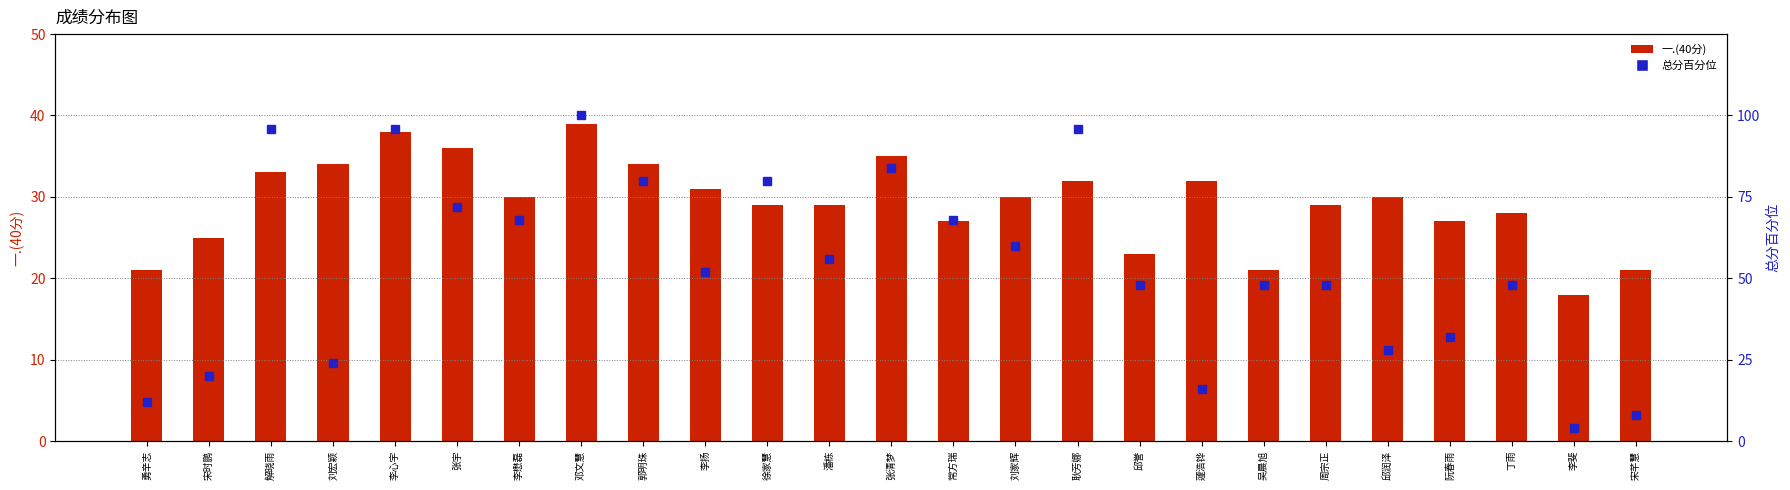

What is the value of the 总分百分位 bar at the 22nd from the left?

32